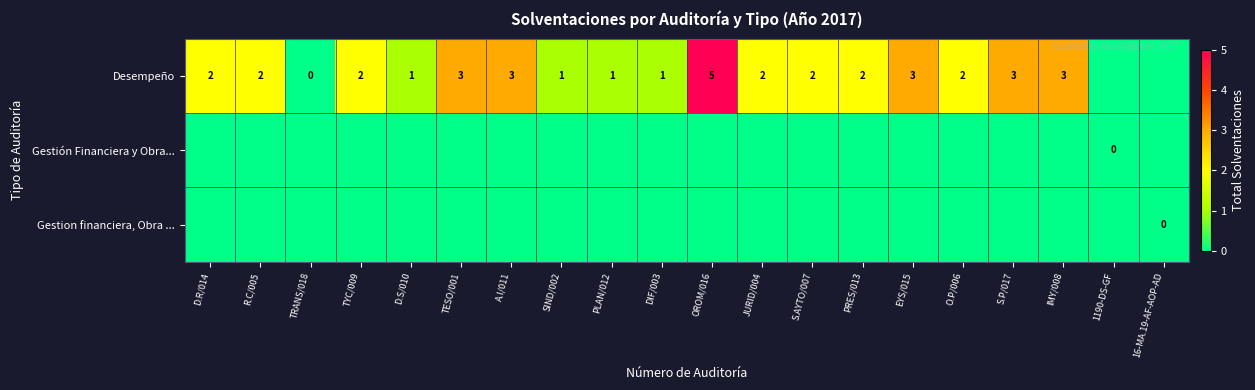

Is it true that Desempeño equals 2 at D.R/014?

True